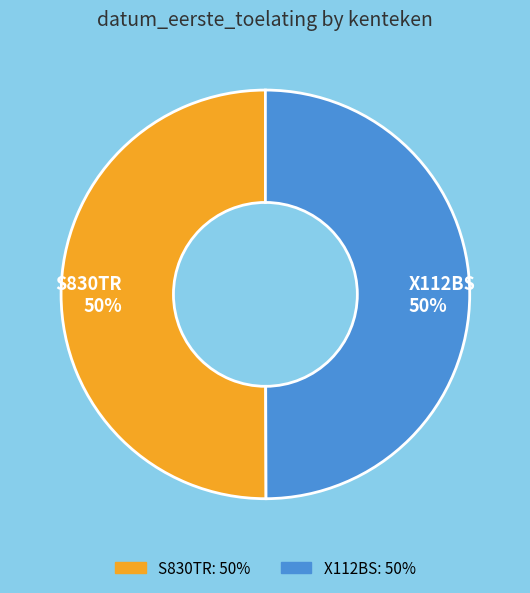

Count the number of slices in the pie.

2